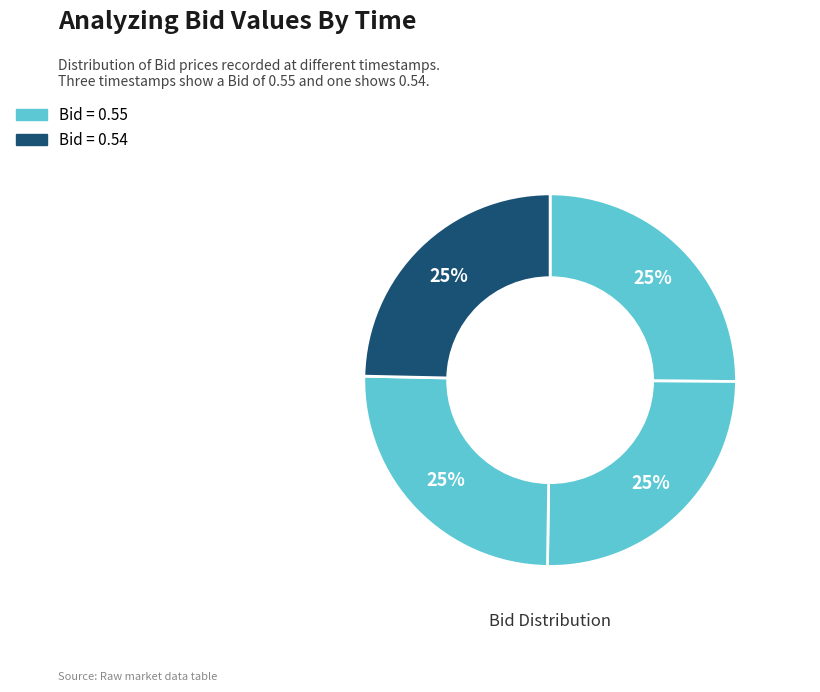

How many slices are in this pie chart?

4